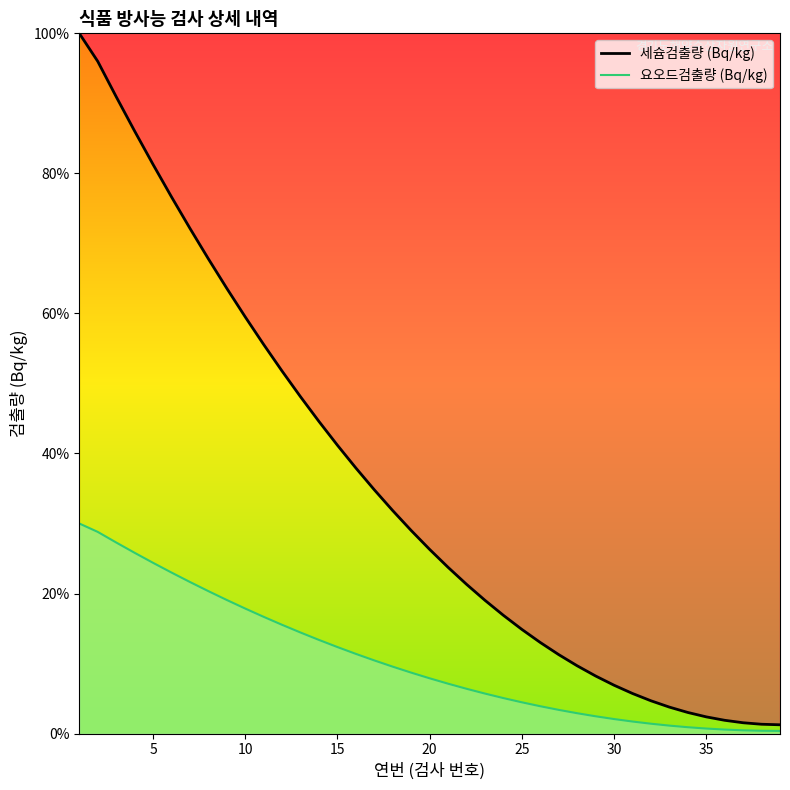

Which series has the largest total across all categories?

세슘검출량 (Bq/kg)